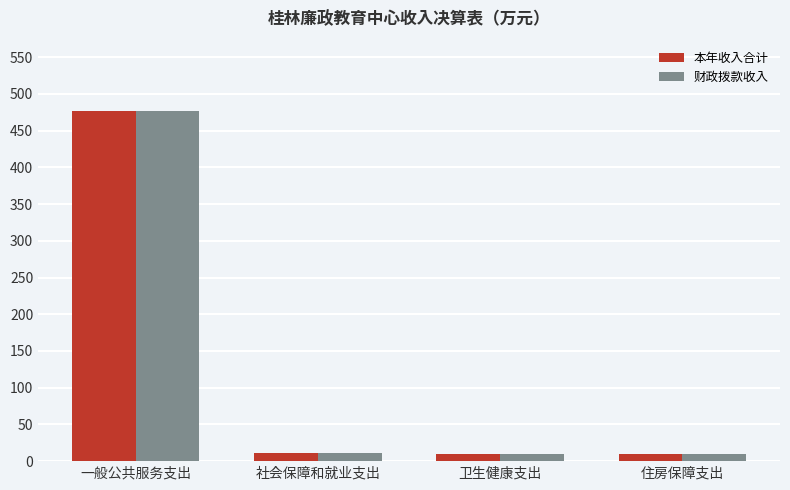

The 财政拨款收入 series shows 773.5 at 一般公共服务支出. True or false?

False